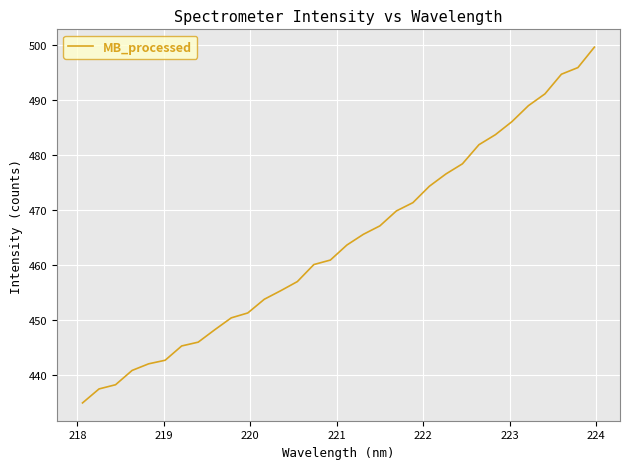

Is this an area chart (filled region under the line)?

No